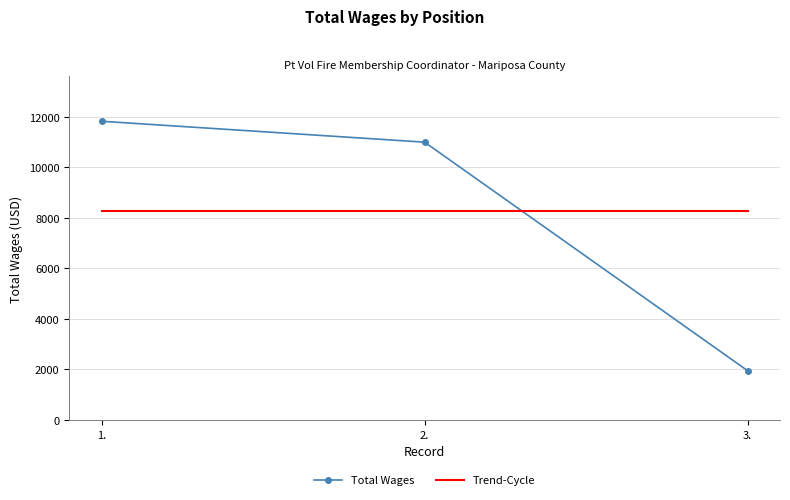

How many distinct data groups are displayed?

2